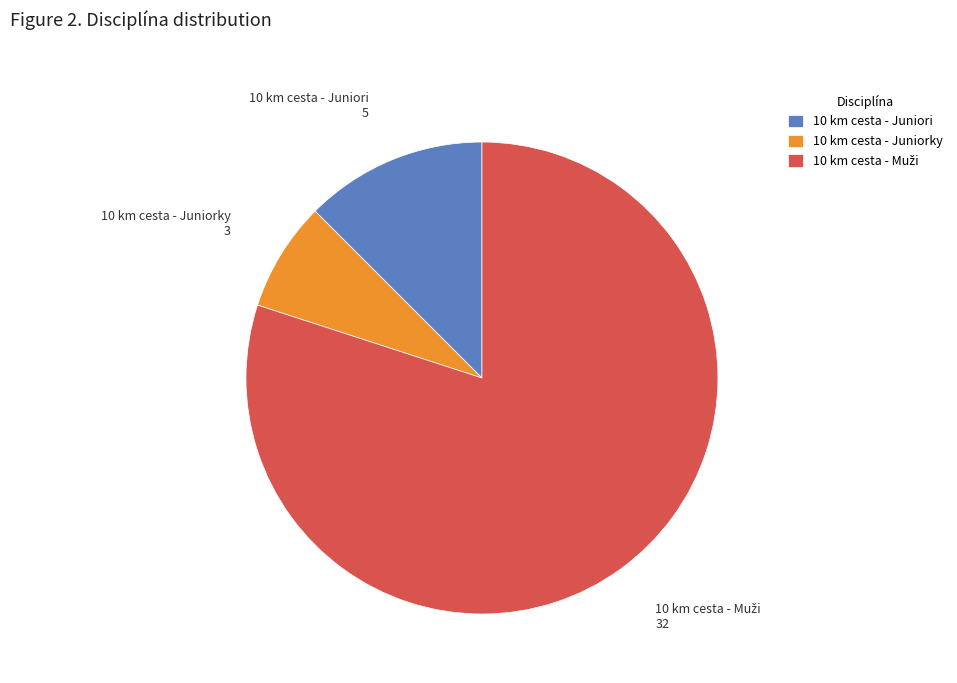

Approximately how many times larger is the value at 10 km cesta - Juniorky compared to 10 km cesta - Juniori?

0.6